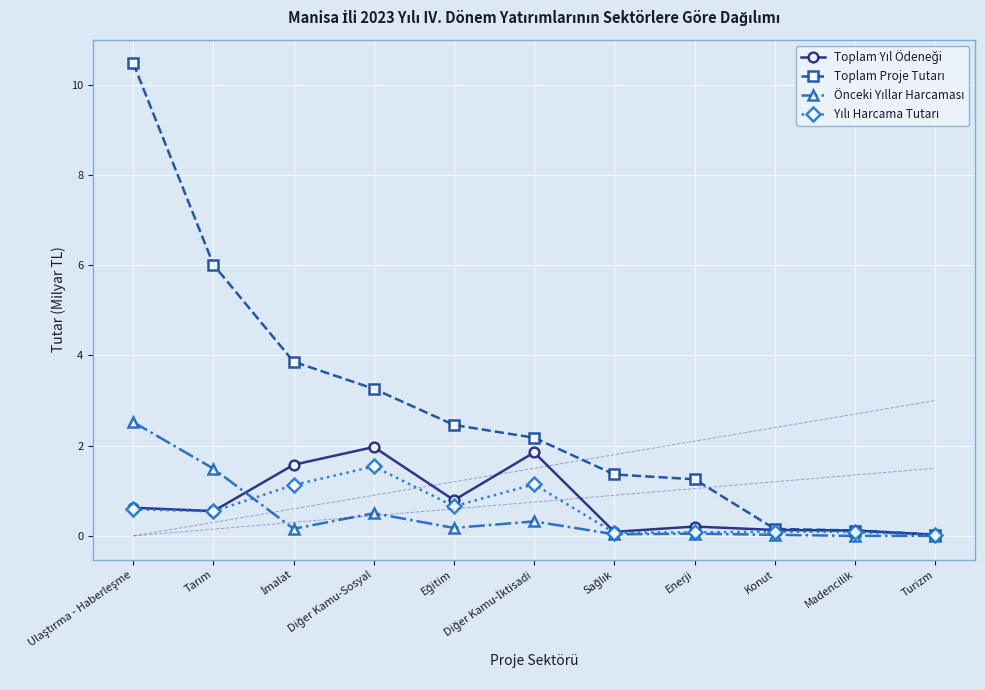

The Yılı Harcama Tutarı series shows 0.1 at Sağlık. True or false?

True